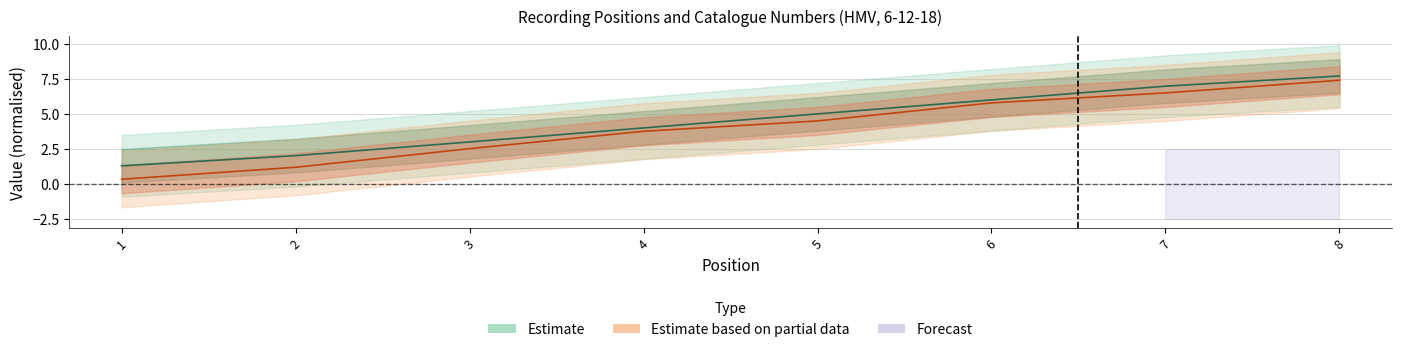

What is the difference between the maximum and minimum values?

6.4